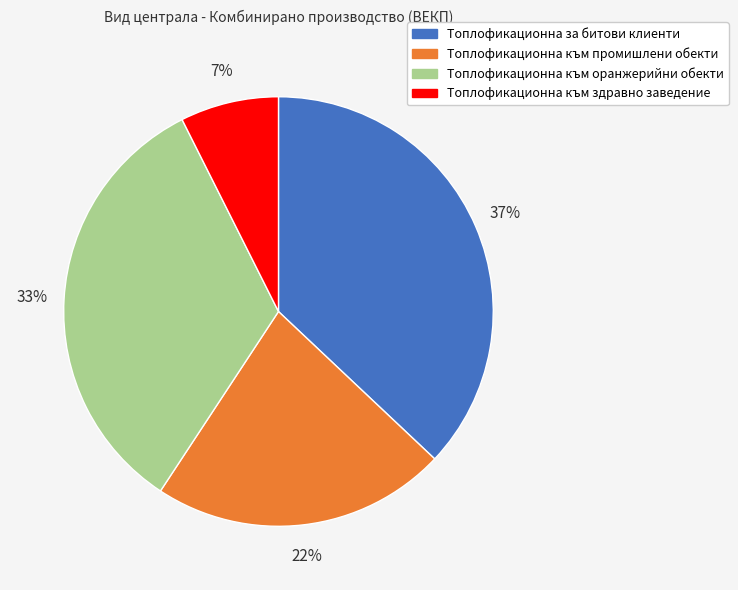

True or false: Топлофикационна за битови клиенти accounts for 43% of the total.

False